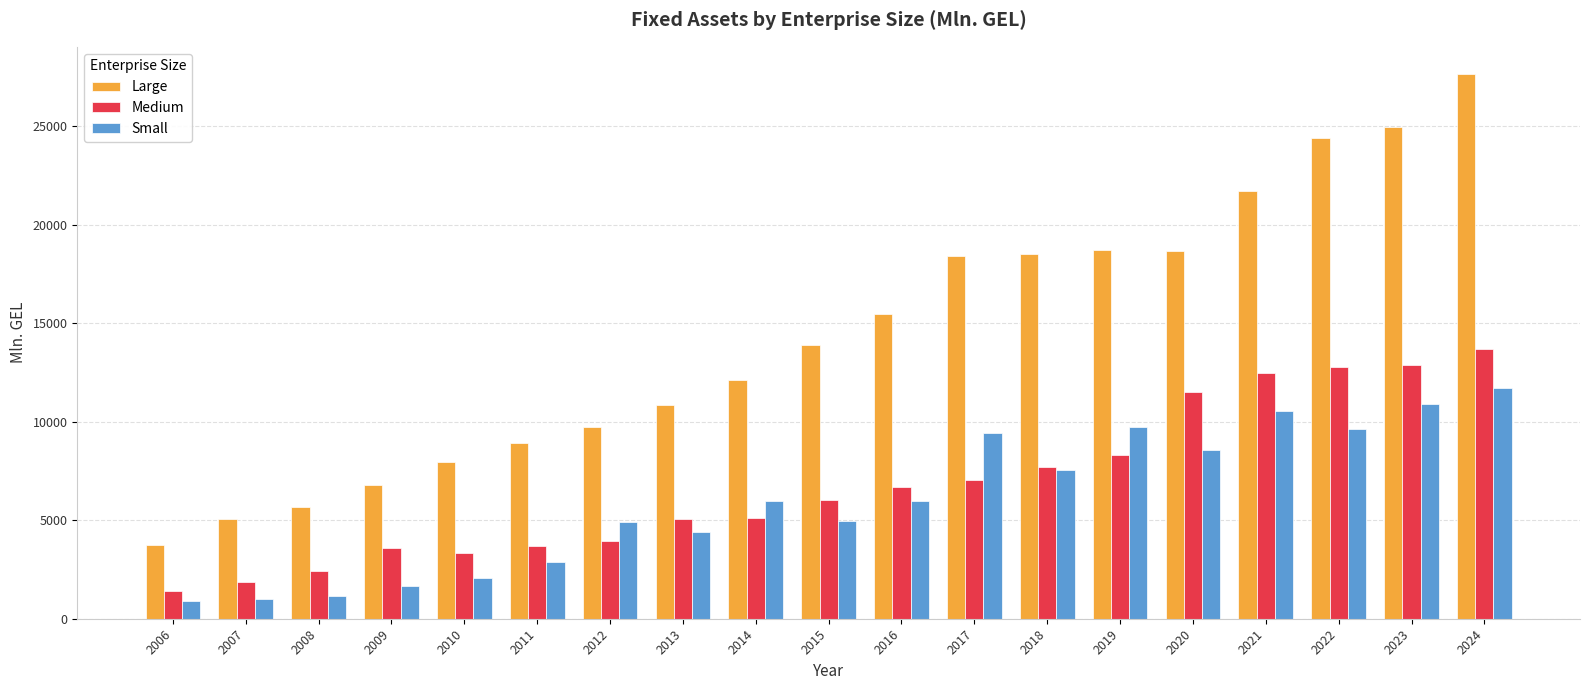

What is the total value across all series at 2008?

9257.1